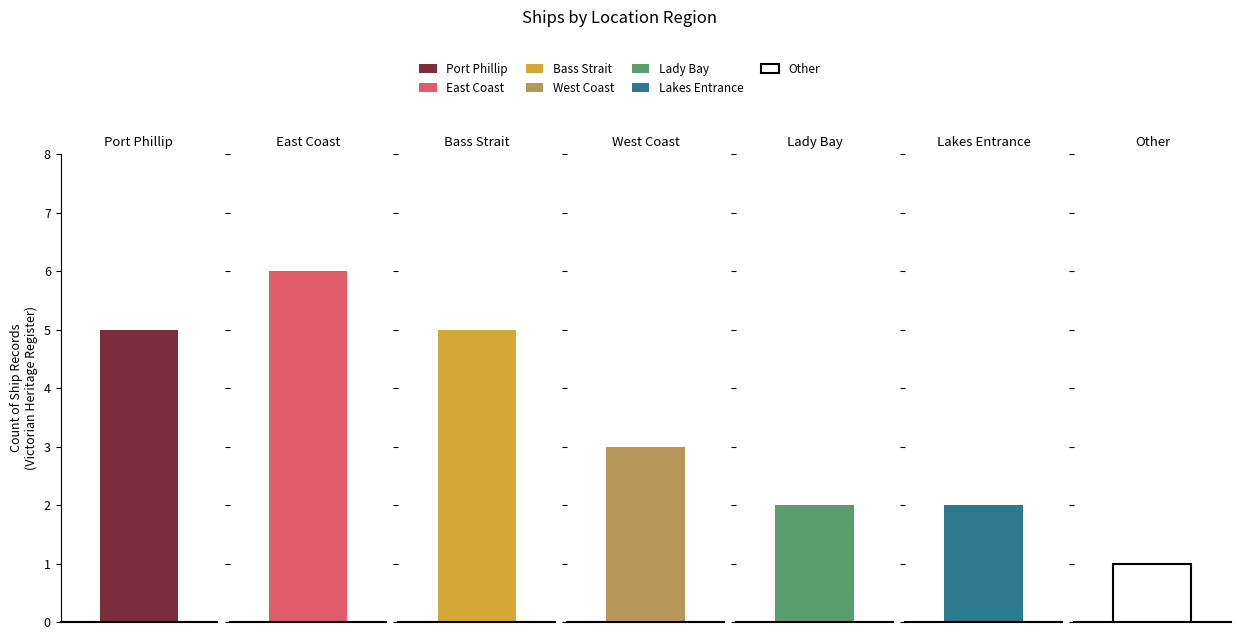

Does the chart contain any negative values?

No